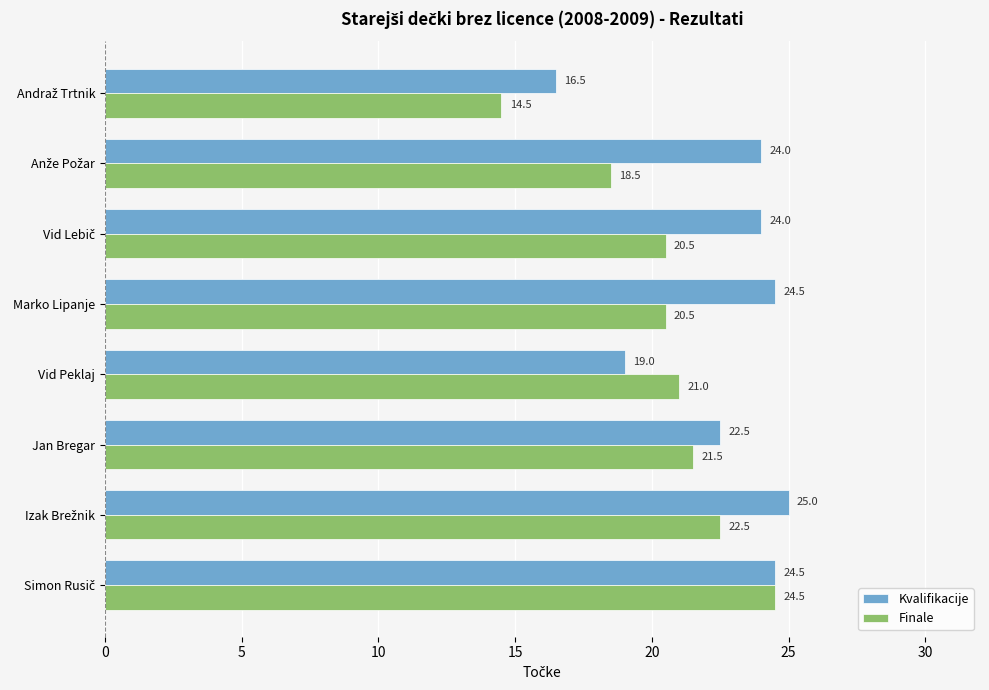

What are all the series names shown in the legend?

Kvalifikacije, Finale